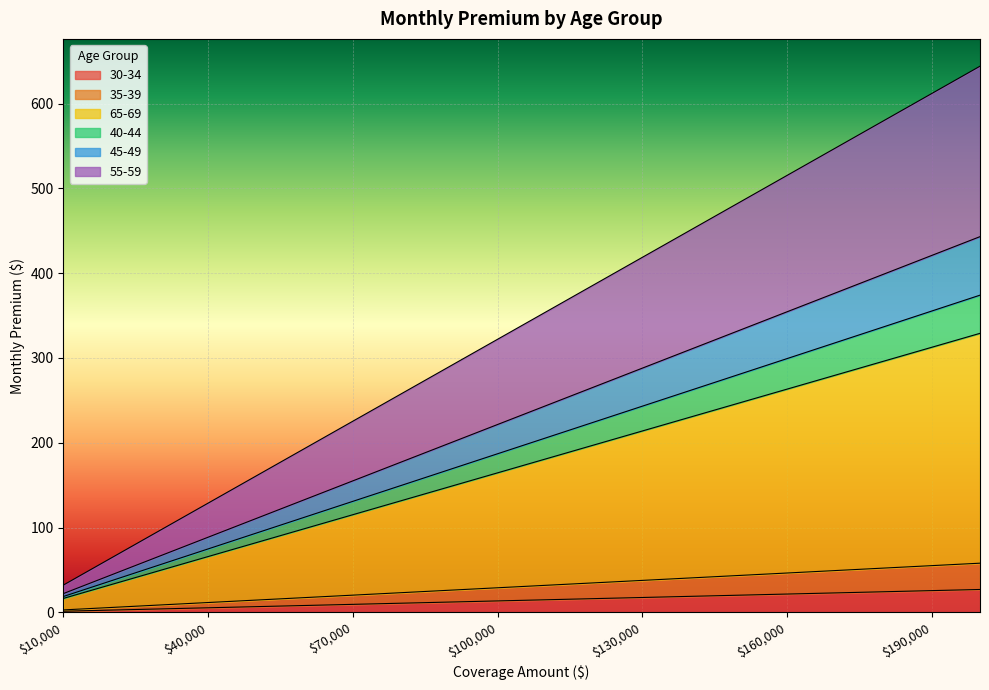

The value of 30-34 at 120000 is 155.6. True or false?

False